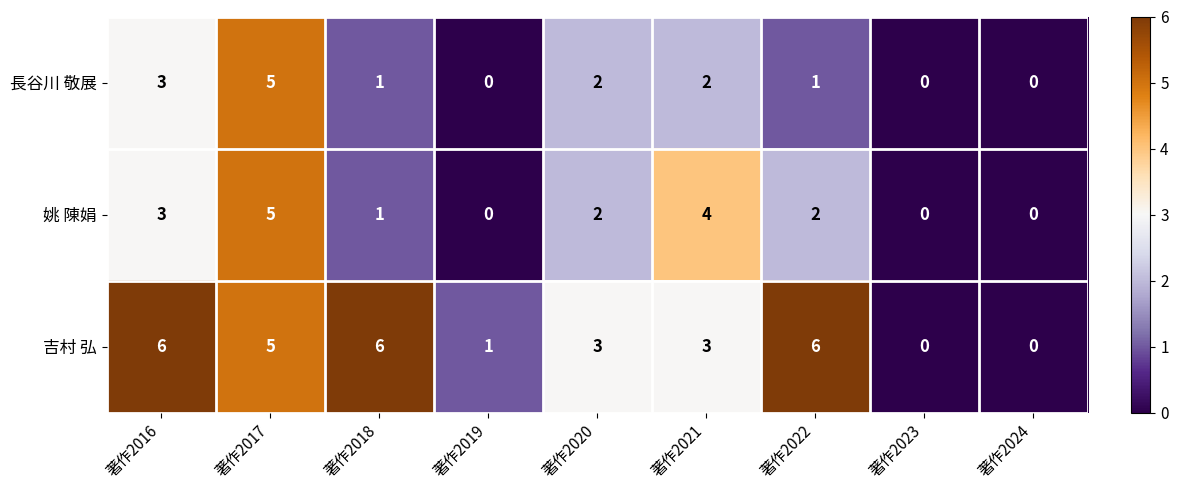

List the series in order of their overall mean, highest first.

吉村 弘, 姚 陳娟, 長谷川 敬展